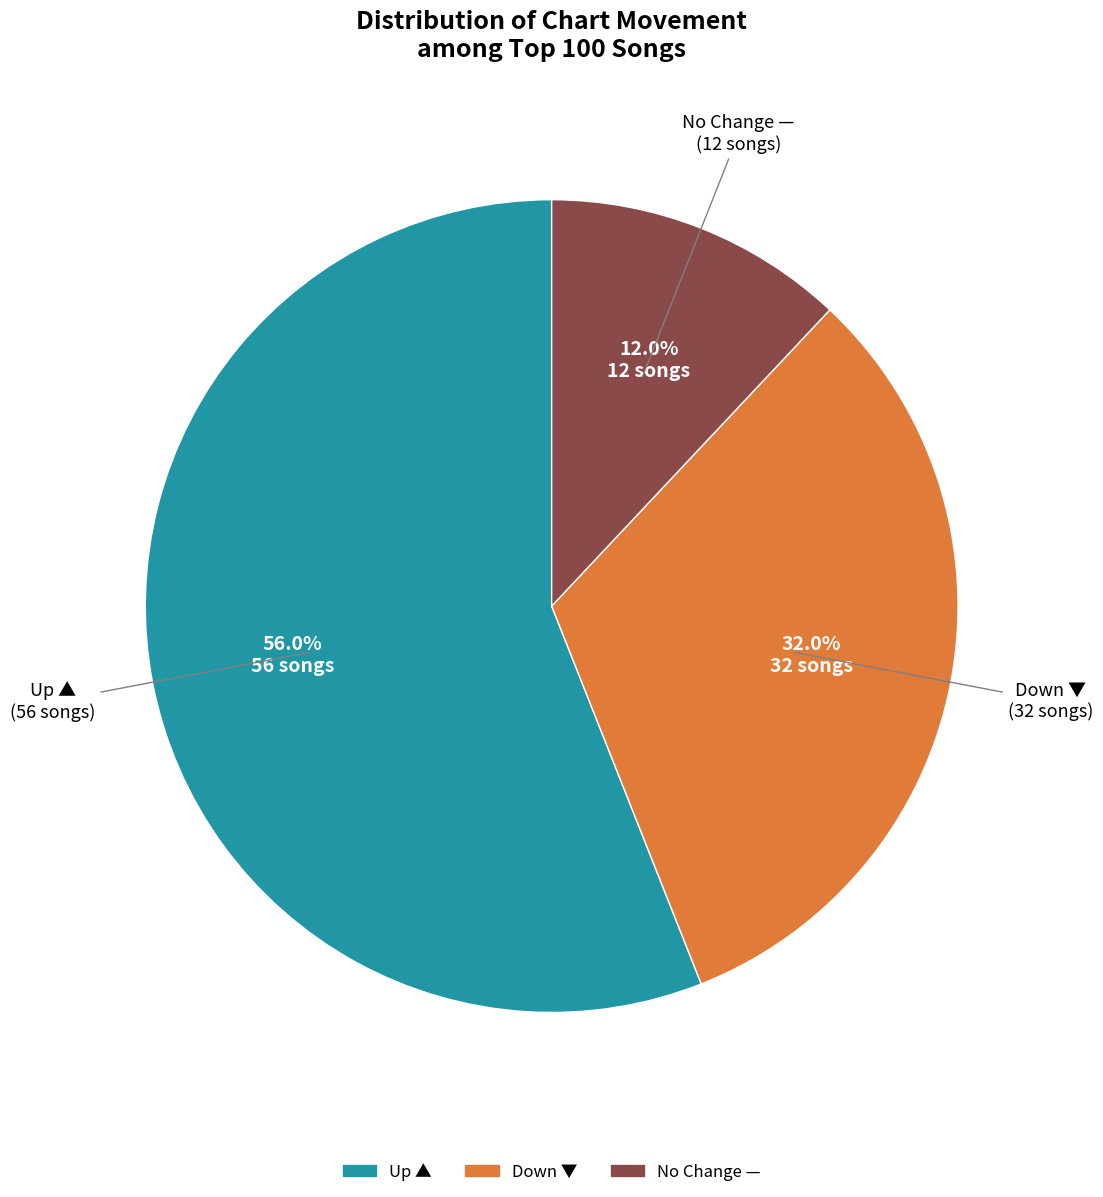

Does any single category account for the majority?

Yes